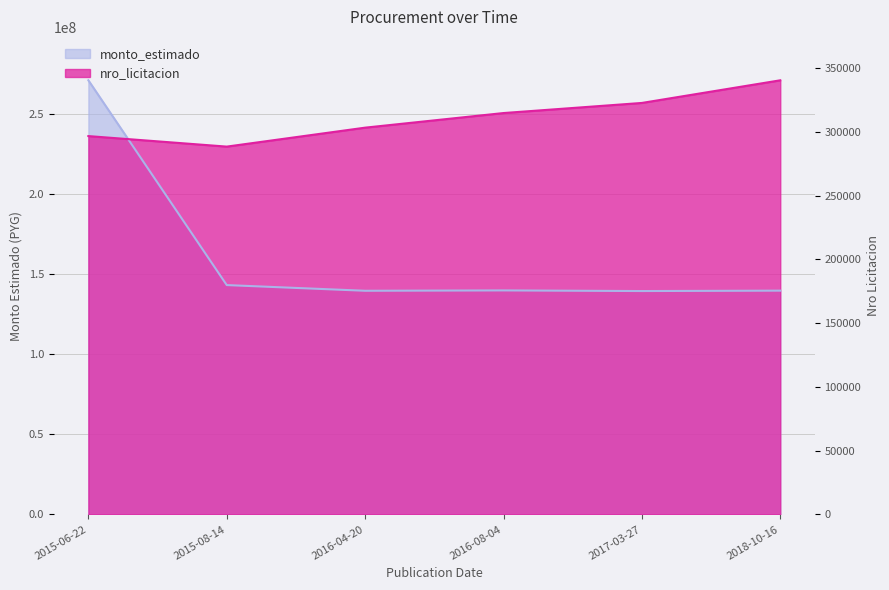

How many categories are shown in the chart?

6